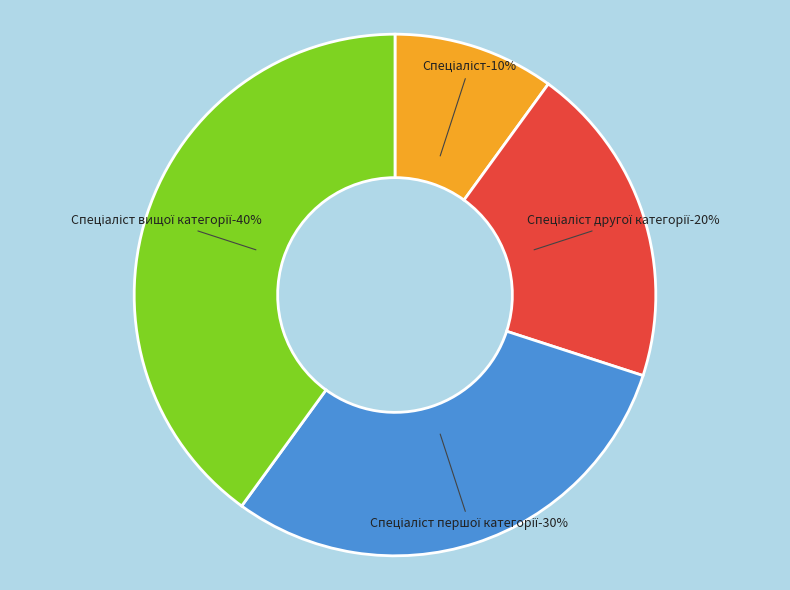

What is the largest slice in the pie chart?

Спеціаліст вищої категорії